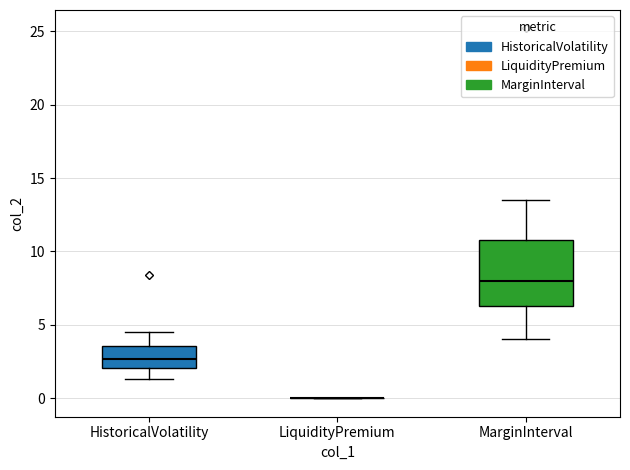

Reading left to right, transcribe this box plot: for each box, give where its median line is, the range the box spans, and where its two whiskers end, as read against the y-axis. The values are not printed on the chart, so give them approximately, as read against the axis.

HistoricalVolatility: median 2.5, box 2.0 to 3.5, whiskers 1.5 to 4.5
LiquidityPremium: box collapsed to a line at 0.0, whiskers 0.0 to 0.0
MarginInterval: median 8.0, box 6.5 to 11.0, whiskers 4.0 to 13.5